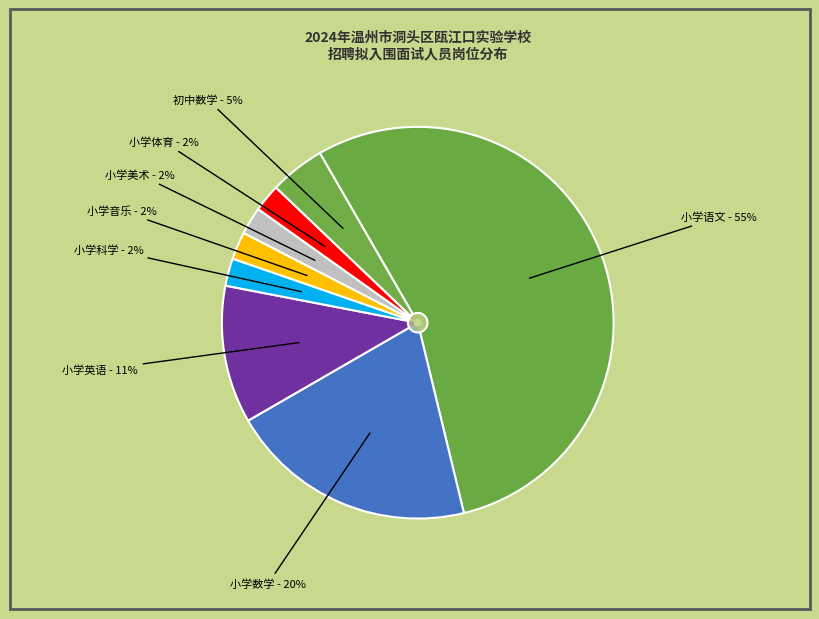

The 小学音乐(105) slice represents 2% of the pie. True or false?

True